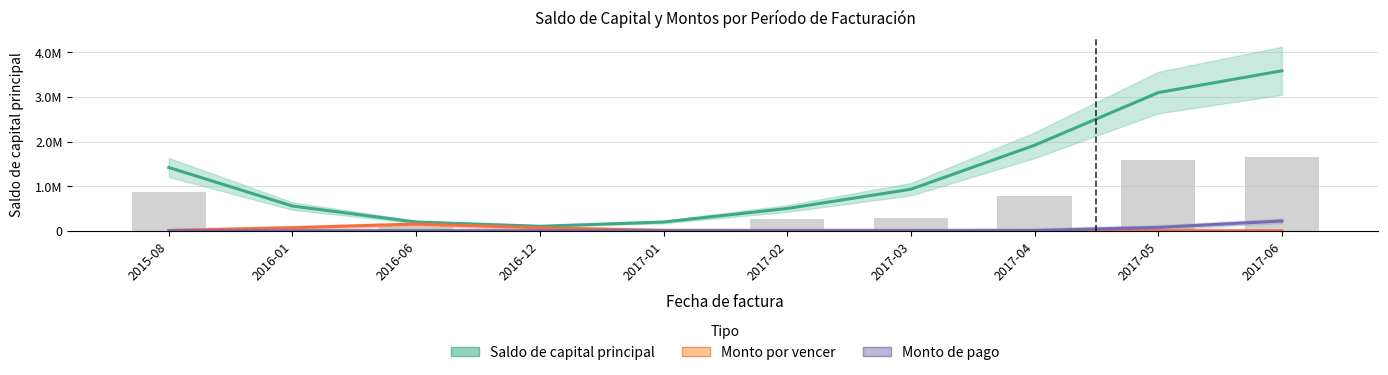

Which category has the lowest value in the Monto por vencer series?

2017-03